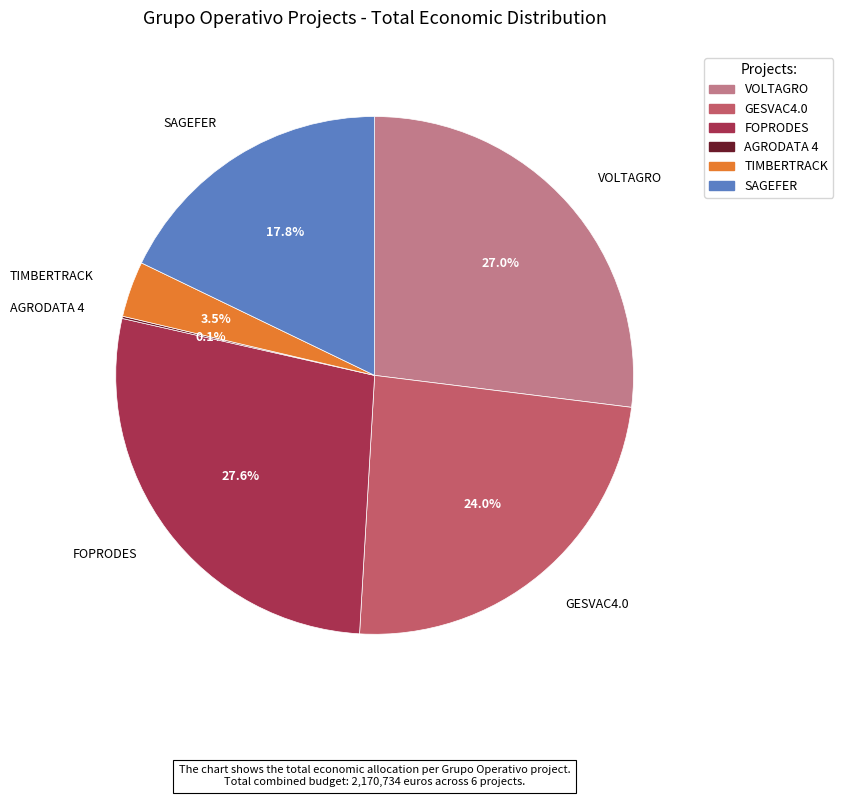

Is the sum of TIMBERTRACK and VOLTAGRO greater than half?

No